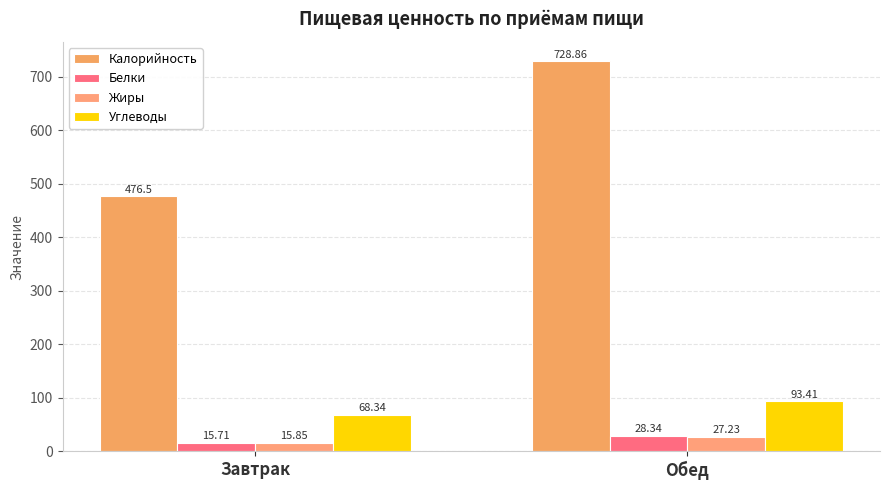

What is the total value across all series at Завтрак?

576.4